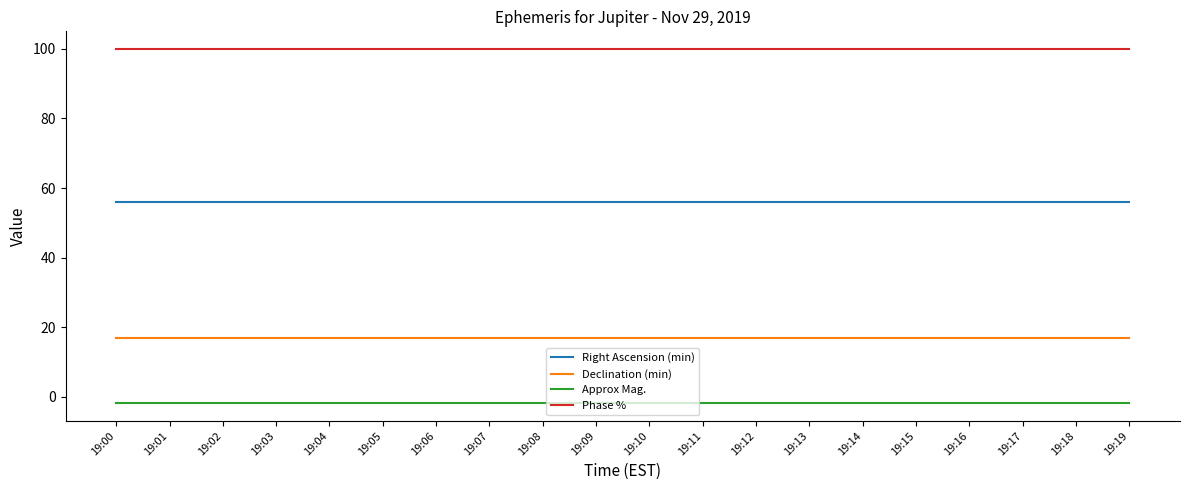

Is the value of Phase % at 19:12 greater than the value of Right Ascension (min) at 19:19?

Yes